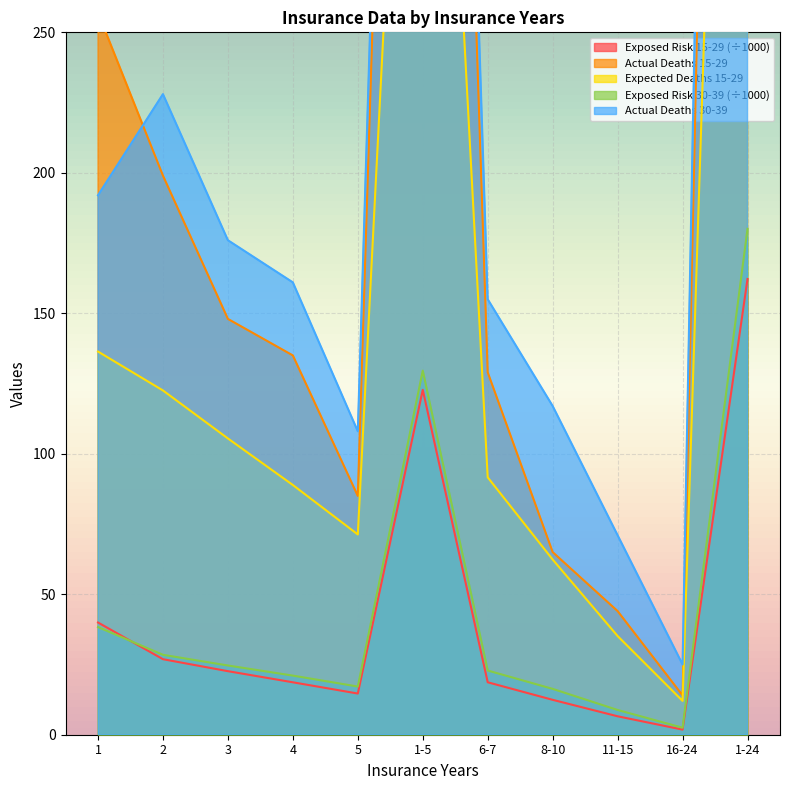

What is the label of the 6th point from the left?

1-5